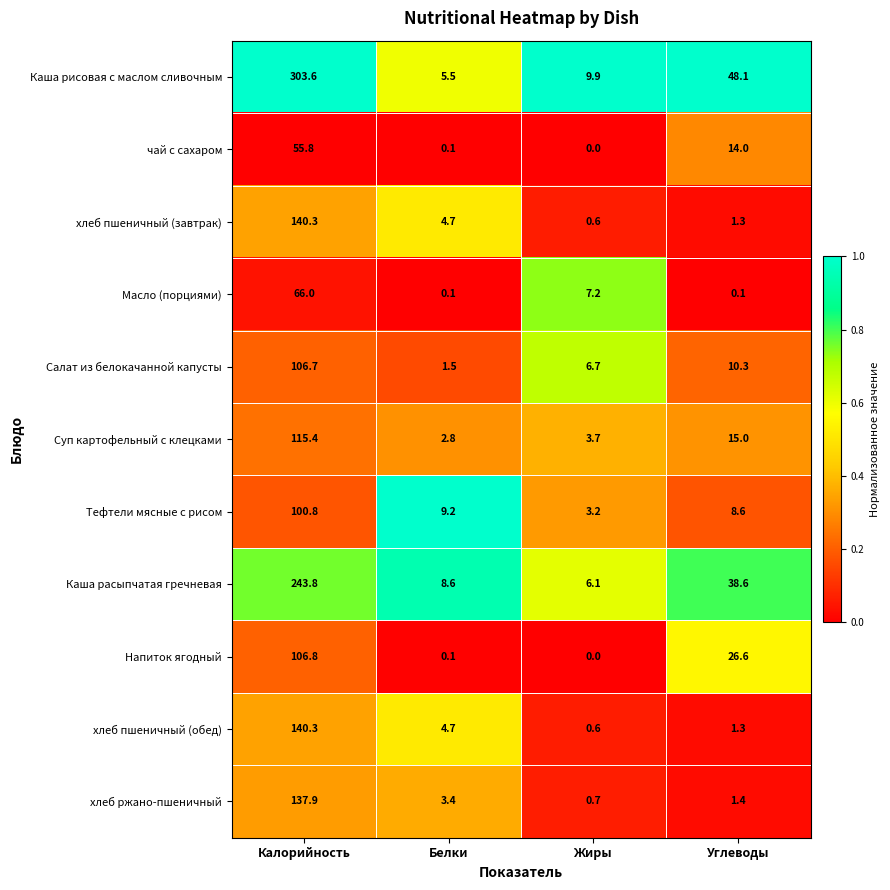

Which series has the largest total across all categories?

Каша рисовая с маслом сливочным